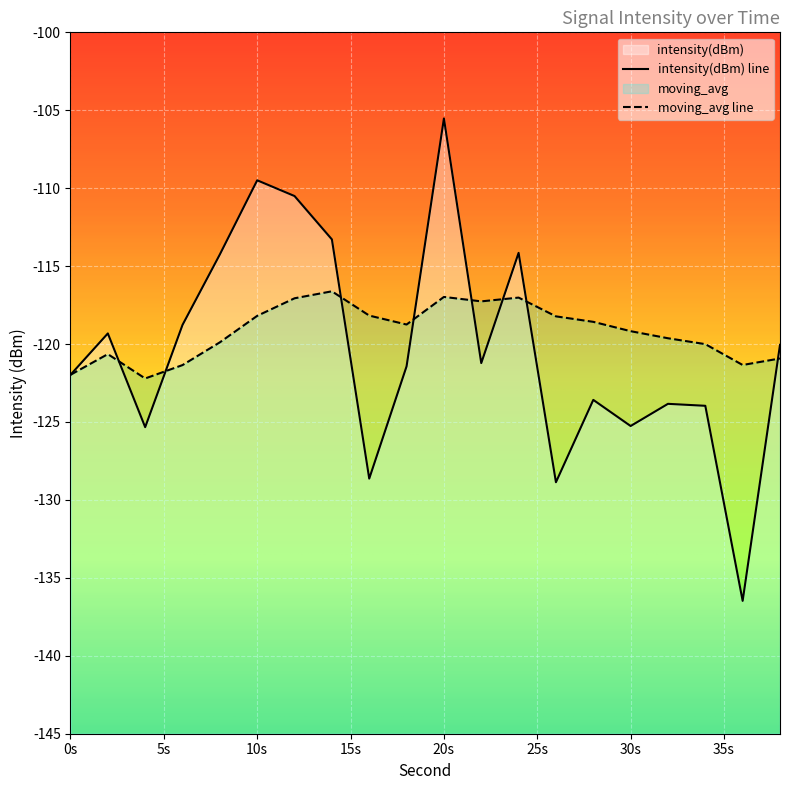

In intensity(dBm), how many points are lower than both neighbors (excluding endpoints)?

6